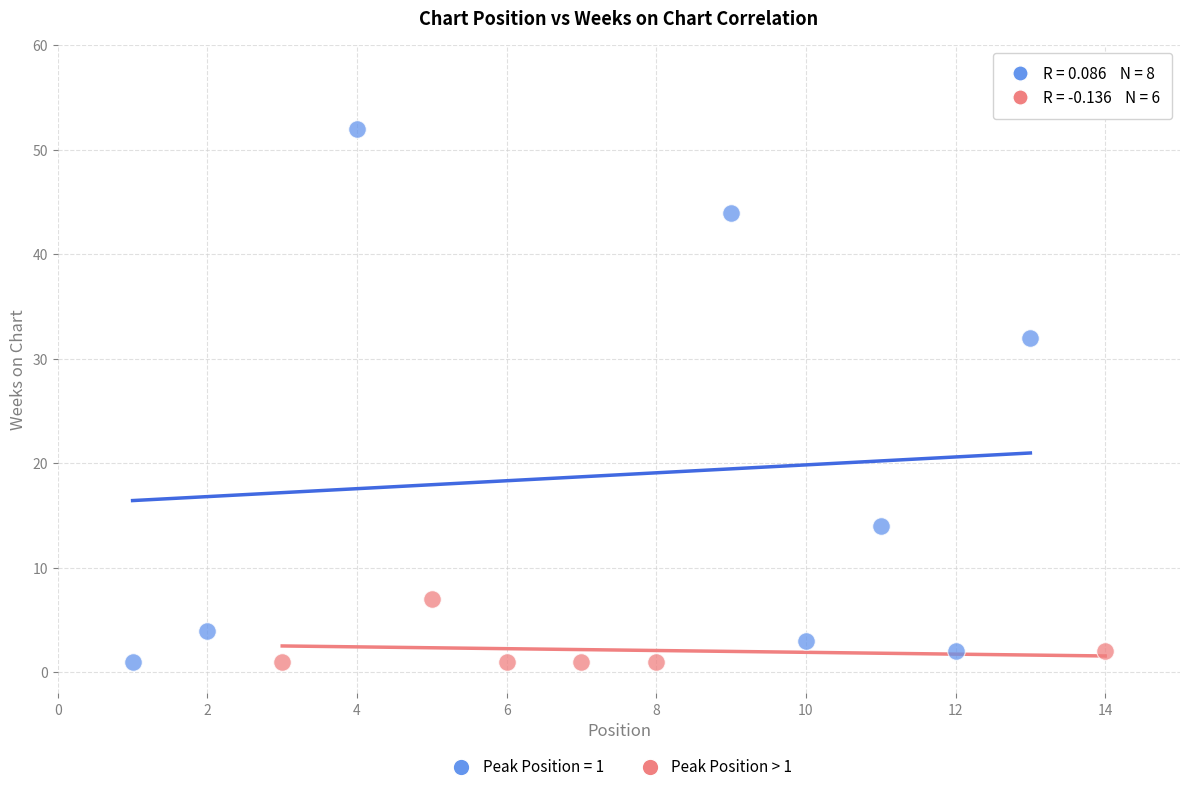

Which series has the largest Y range (max minus min)?

Peak Position = 1